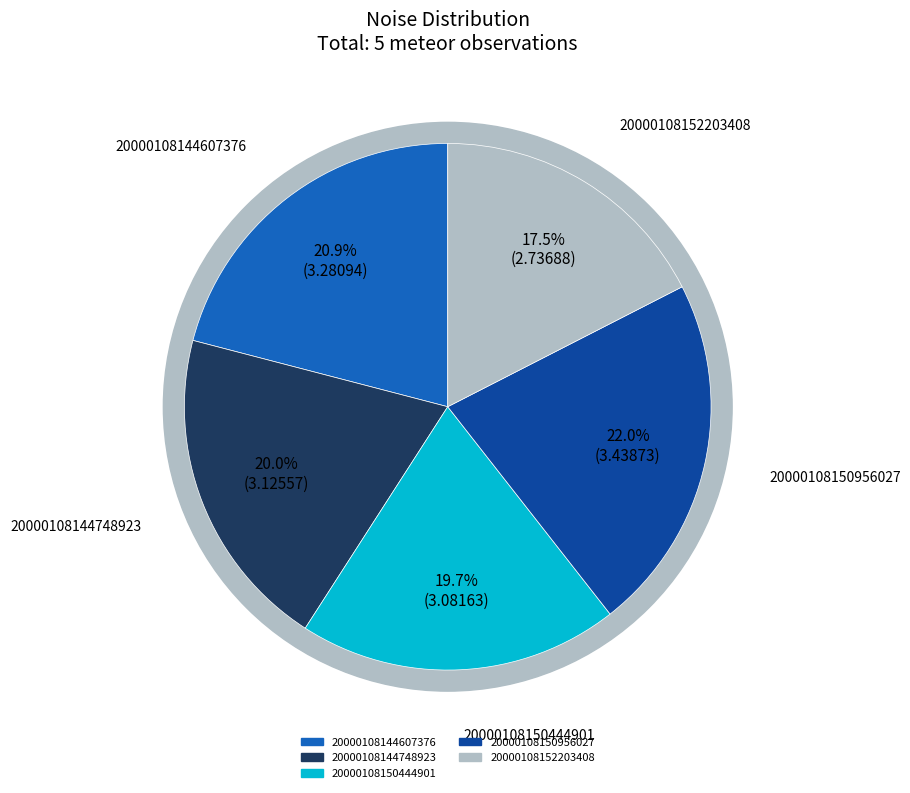

To the nearest percent, what is the combined percentage of 20000108144607376 and 20000108144748923?

41%